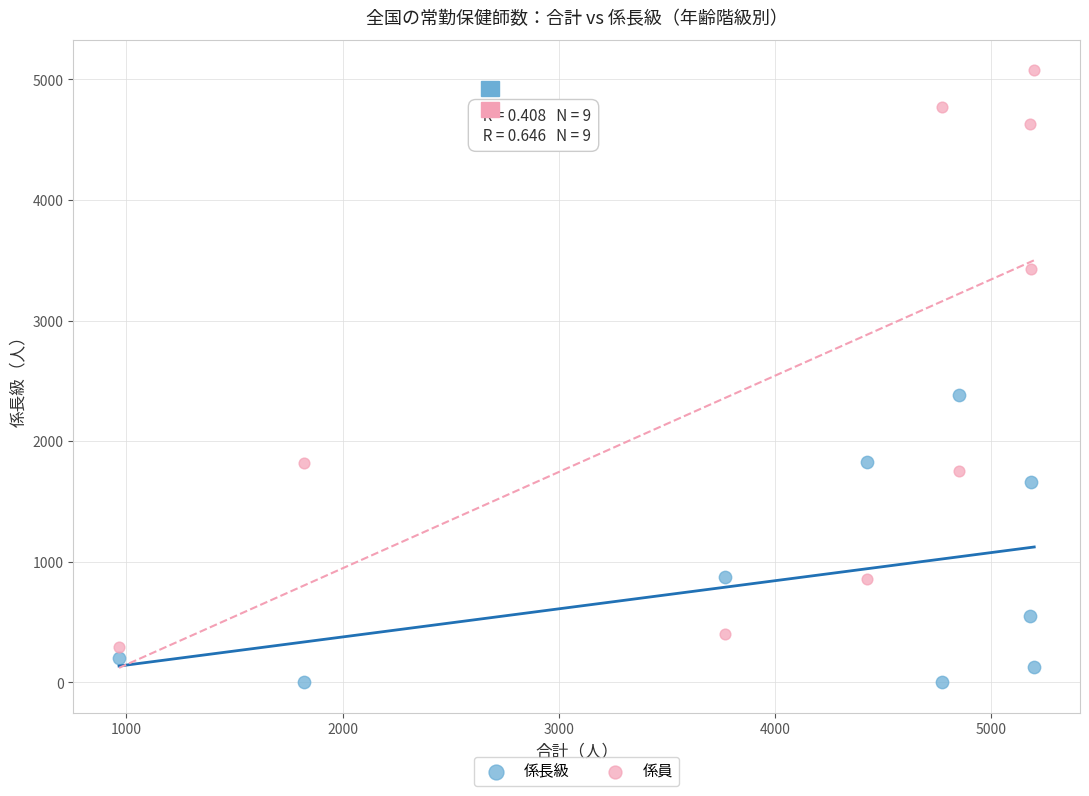

Which series contains the highest Y value?

係員